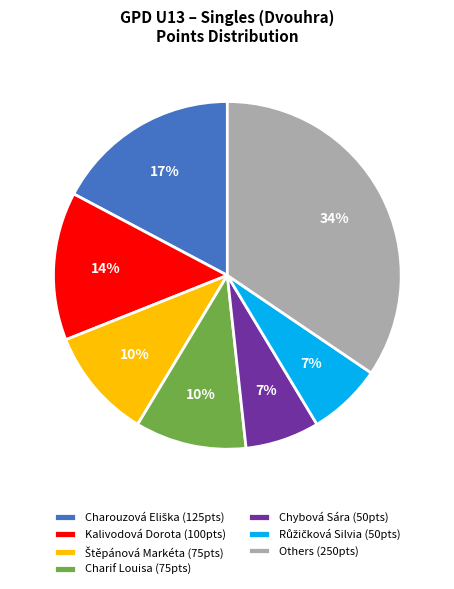

What percentage is the Charif Louisa (75pts) slice, to the nearest percent?

10%